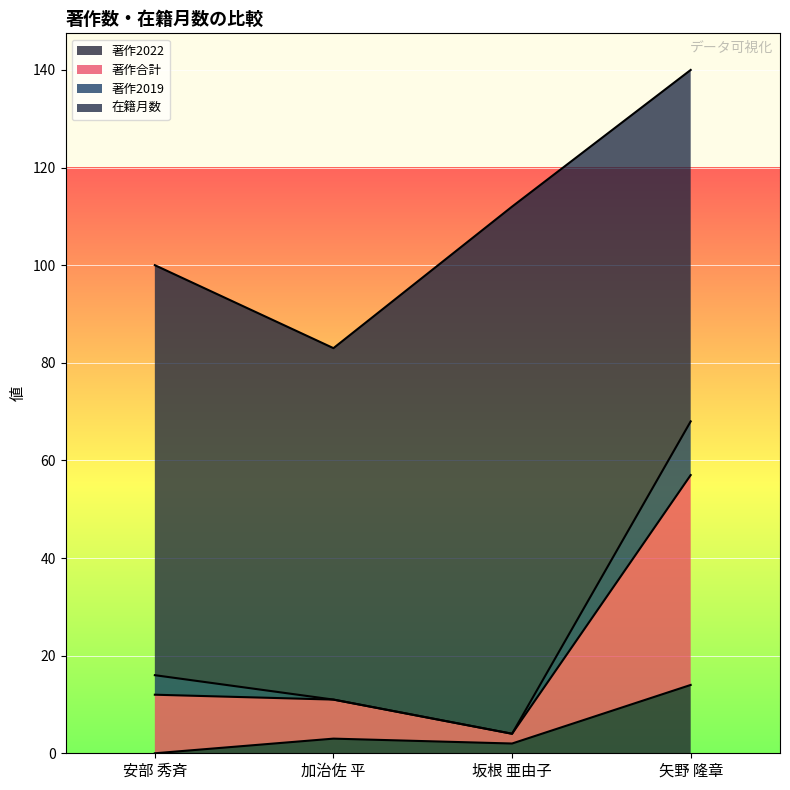

What is the value of the 著作合計 point at the 2nd from the left?

11